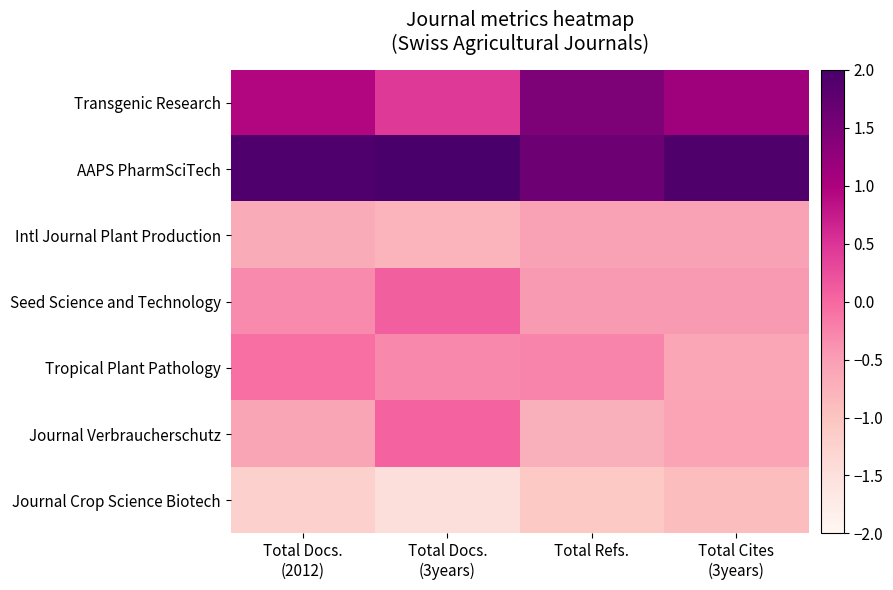

Which series has the largest total across all categories?

AAPS PharmSciTech